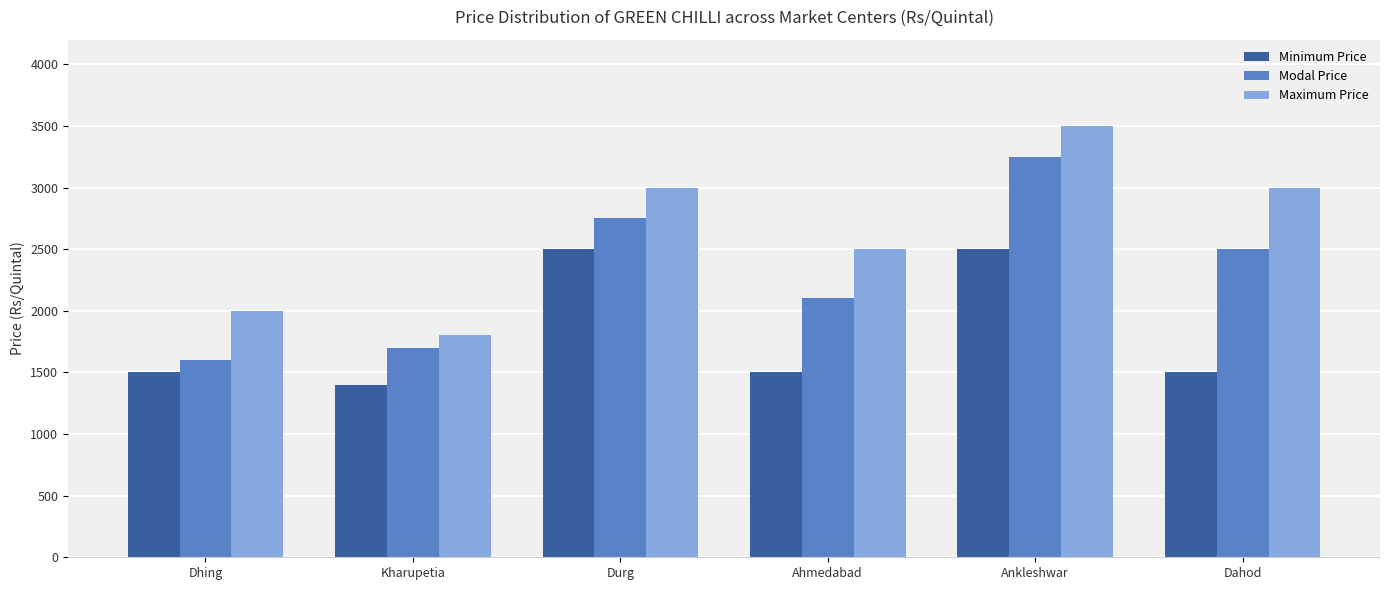

Does the chart contain any negative values?

No